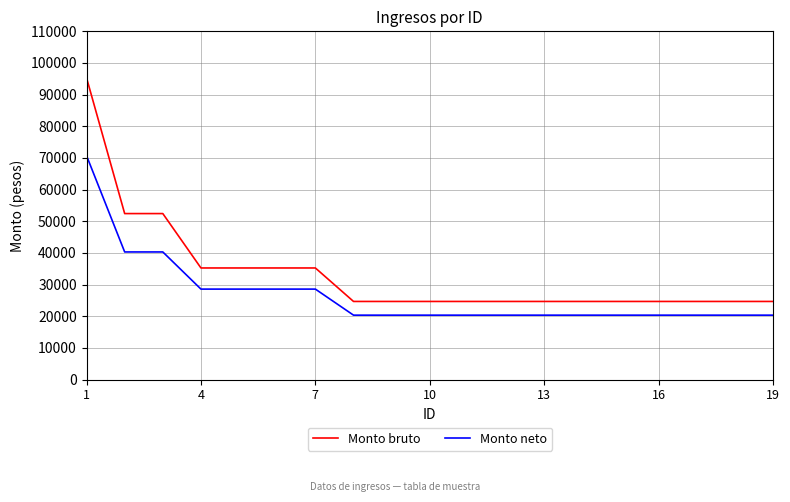

Which series has the widest spread of values?

Monto bruto